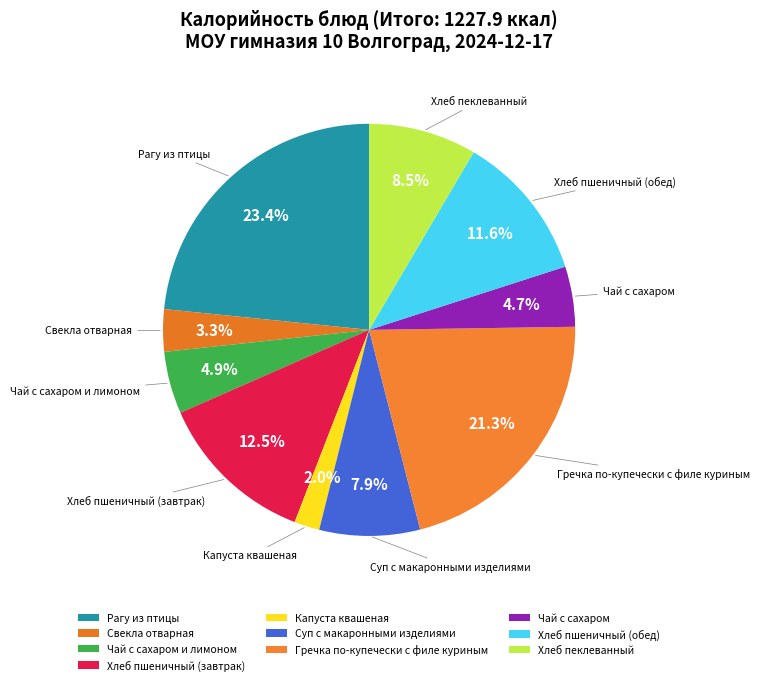

Is there any slice that represents more than half of the pie?

No